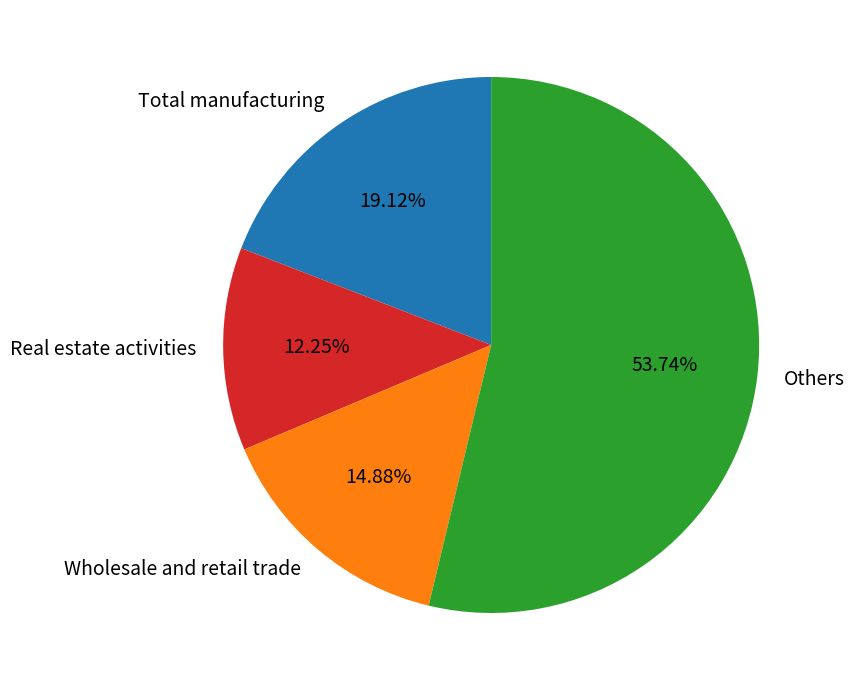

Does any single category account for the majority?

Yes